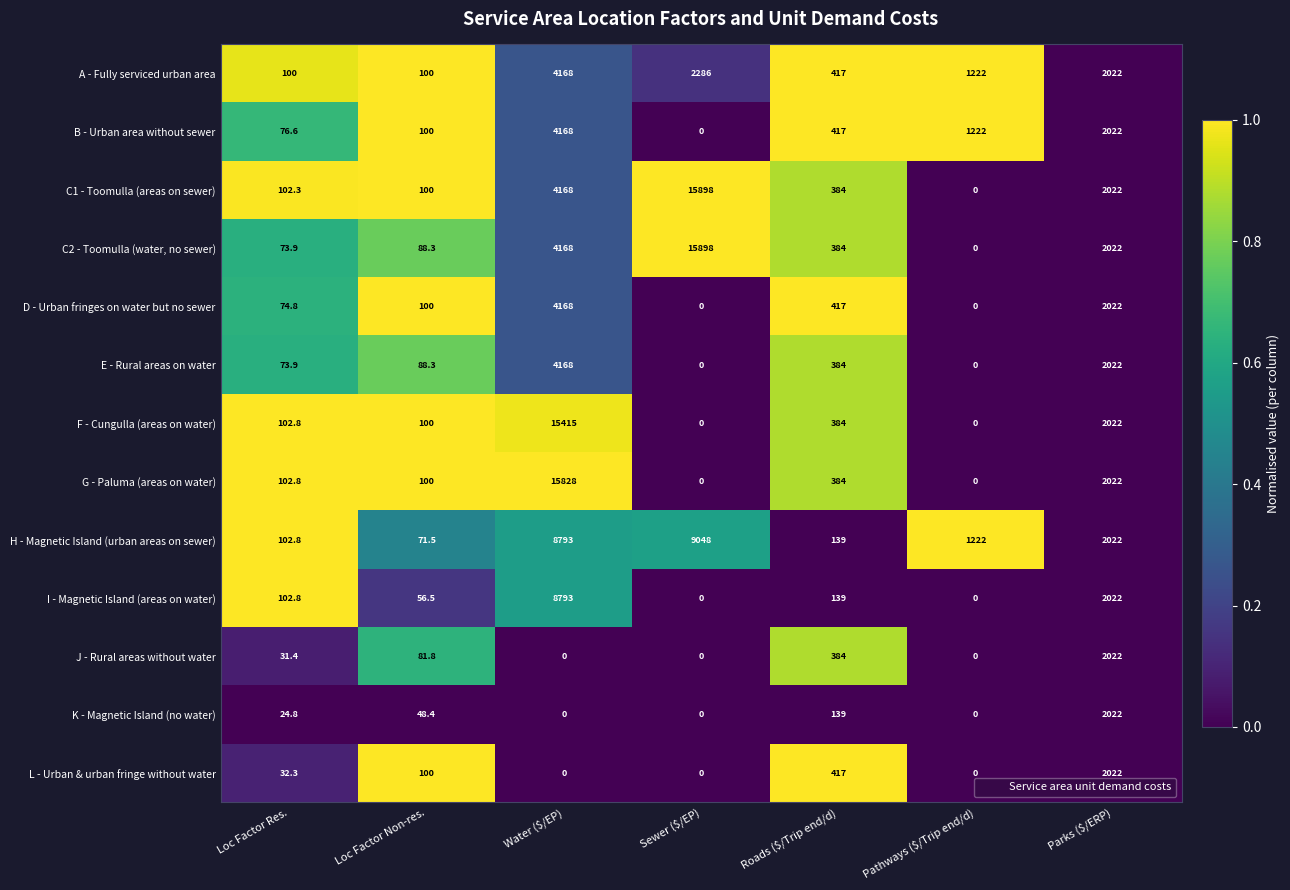

What is the sum of the C1 - Toomulla (areas on sewer) values at Loc Factor Non-res. and Pathways ($/Trip end/d)?

100.0